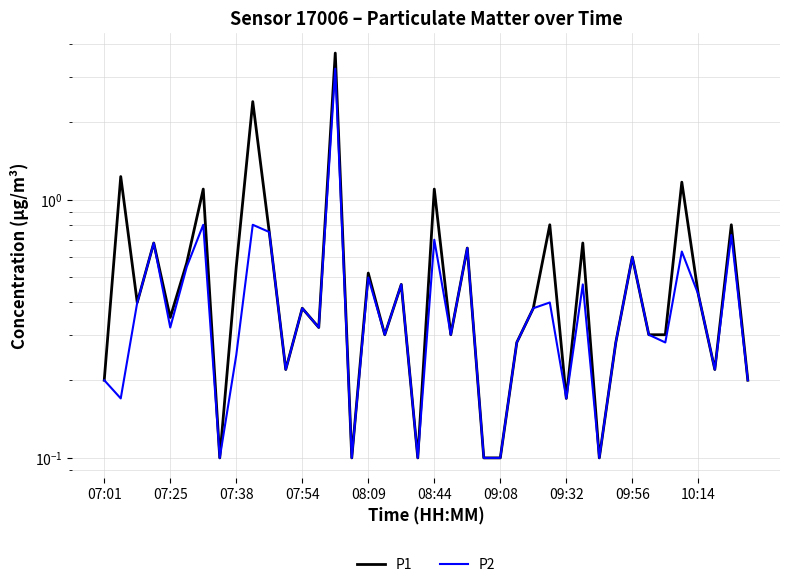

What is the sum of all P2 values?

17.9